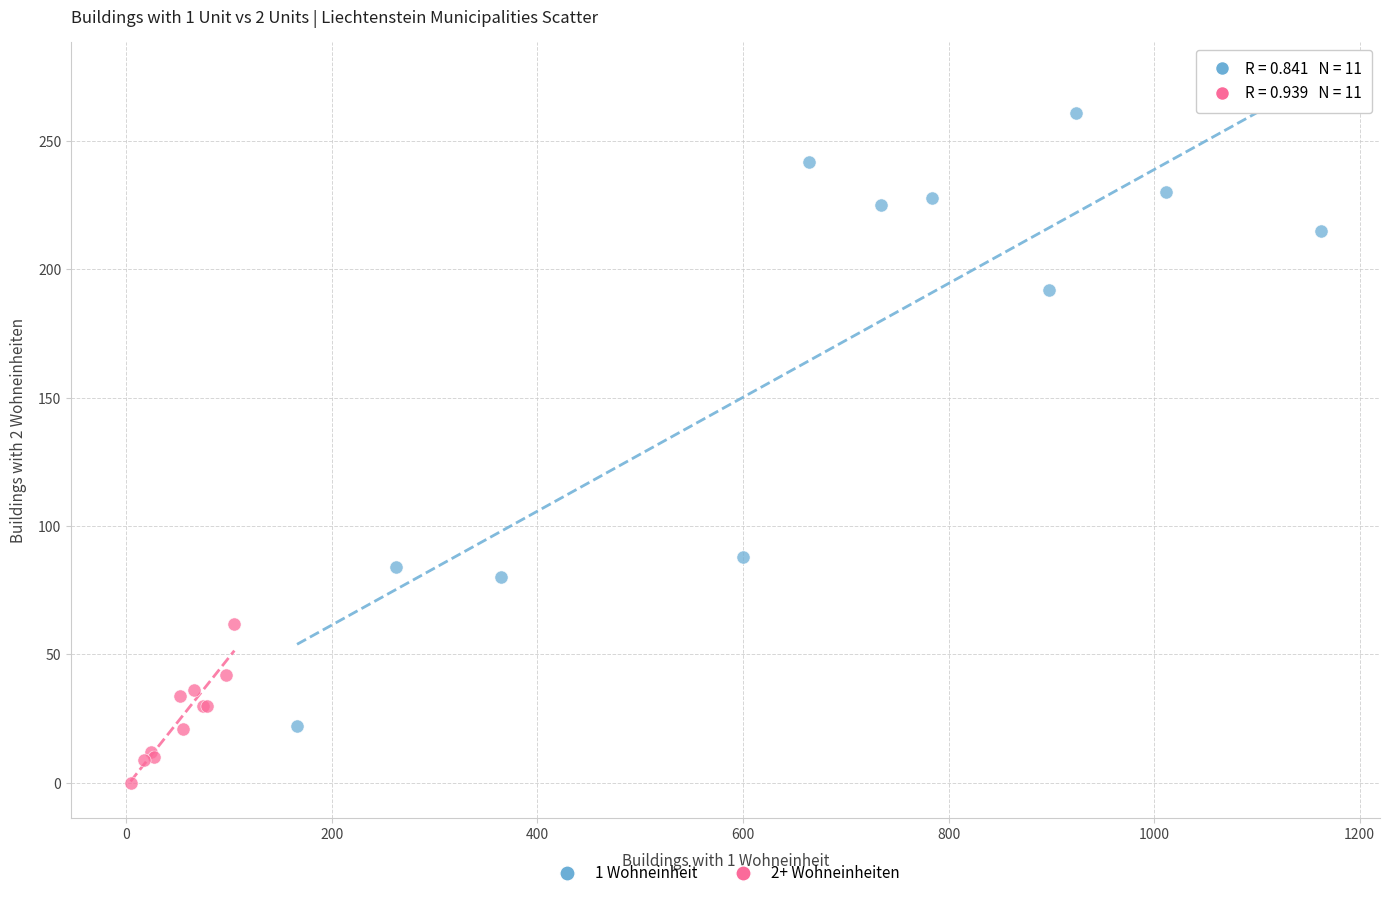

Which series contains the lowest Y value?

2+ Wohneinheiten